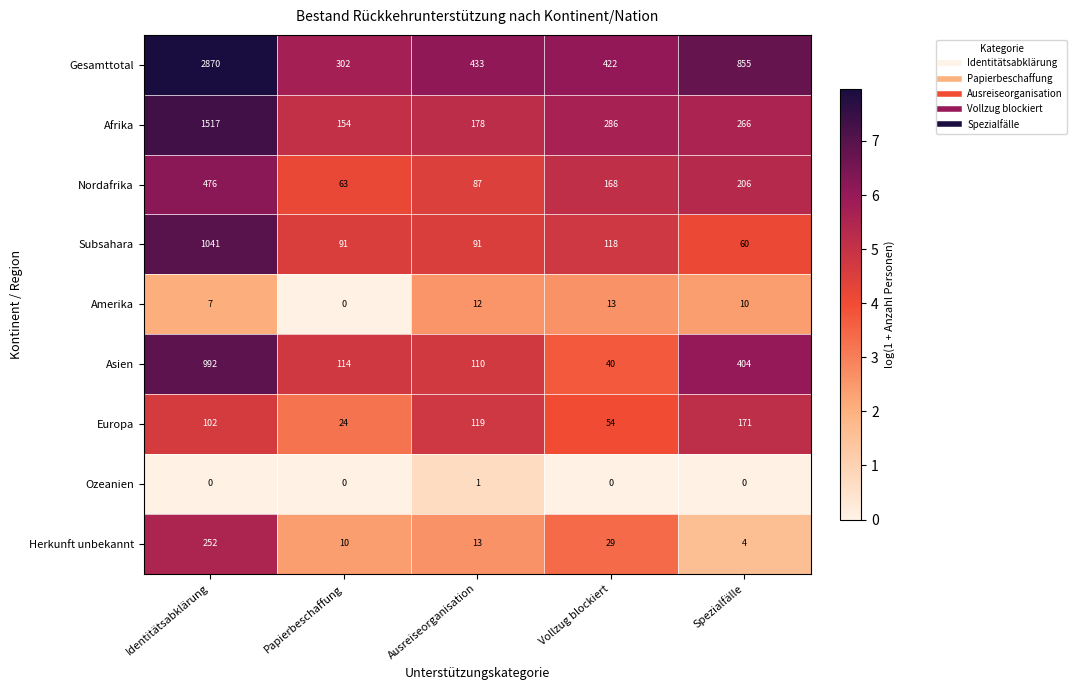

The value of Asien at Ausreiseorganisation is 70. True or false?

False